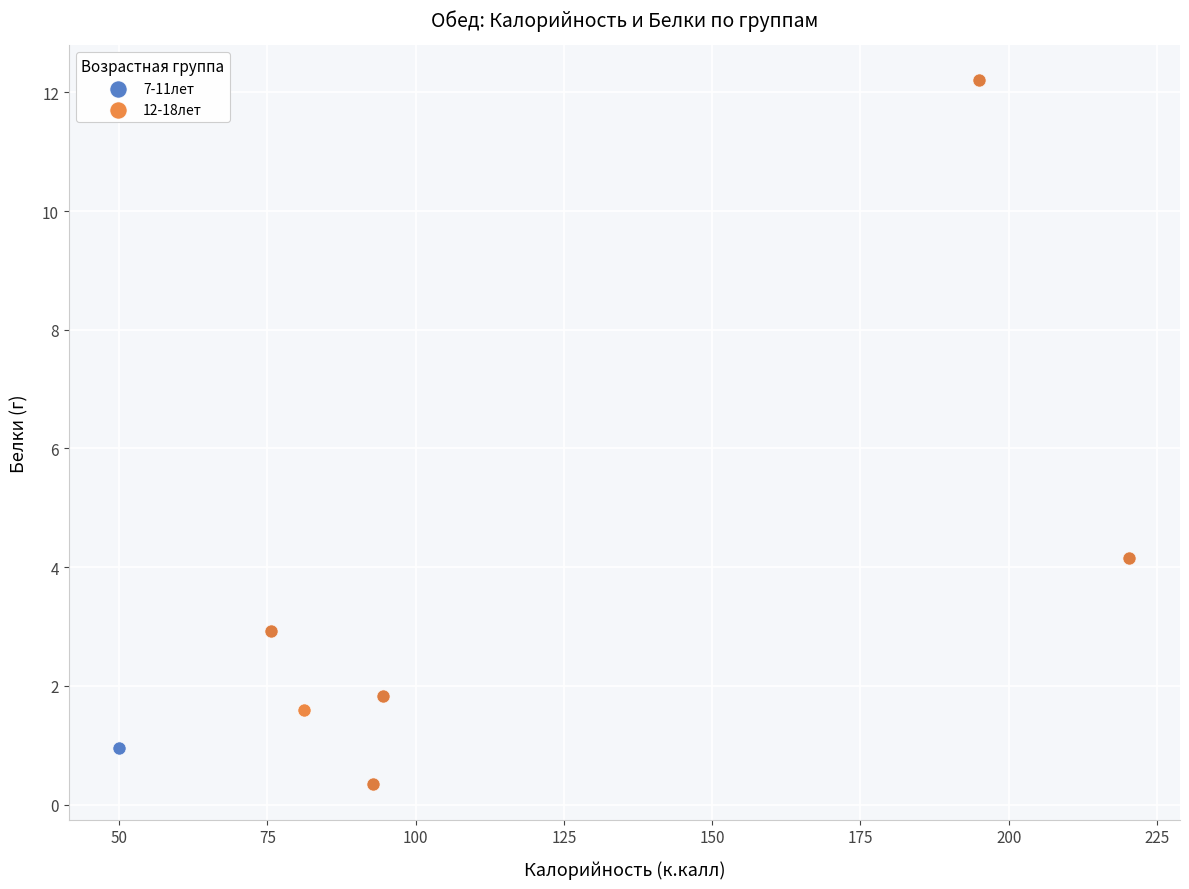

What are all the series names shown in the legend?

7-11лет, 12-18лет